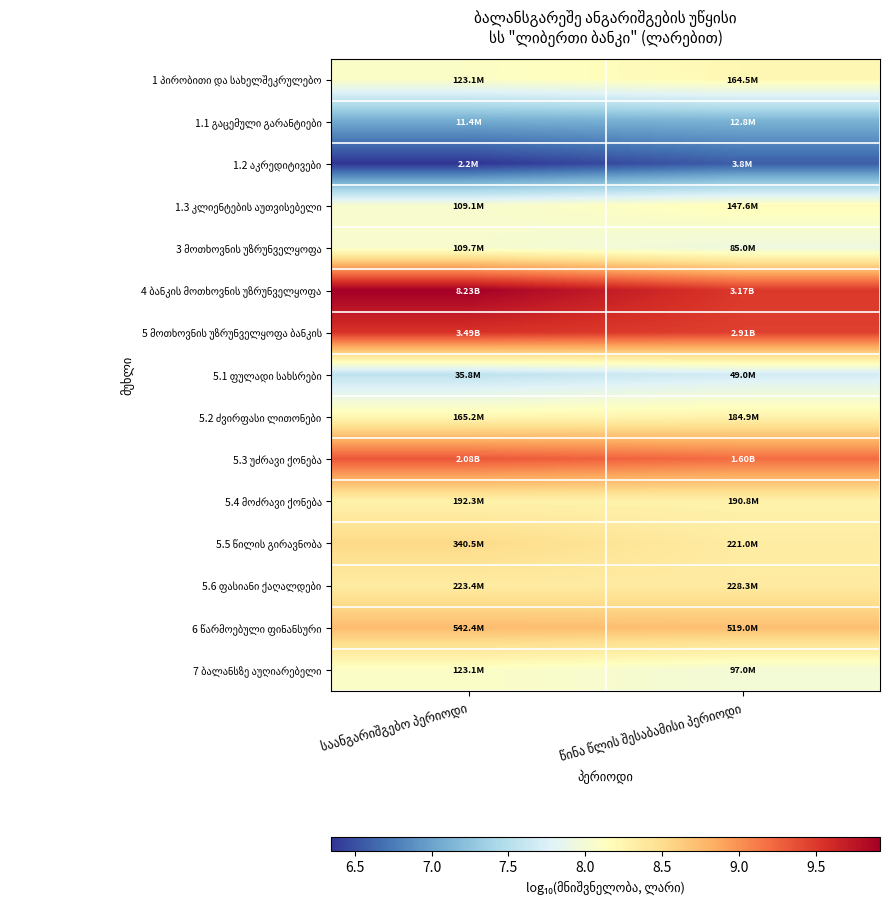

At how many categories does at least one series exceed 9?

2